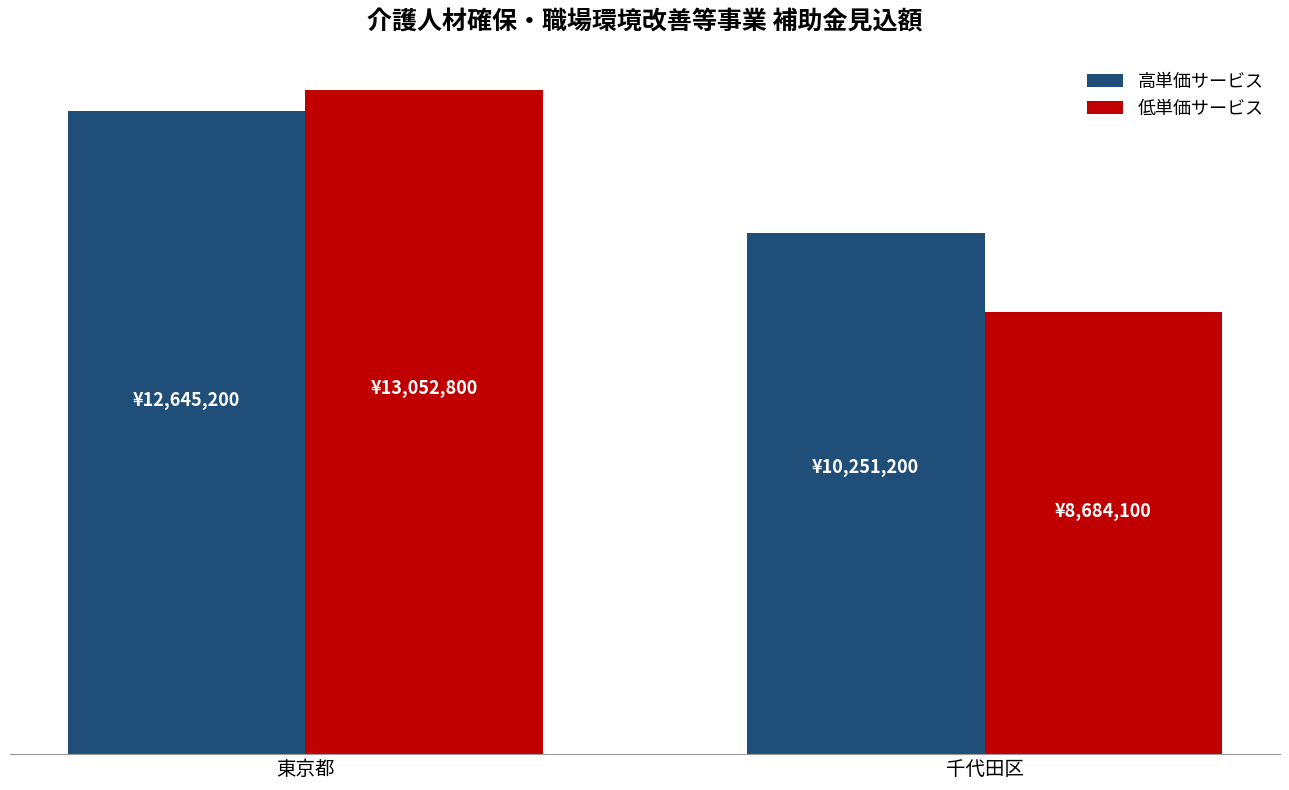

What are all the series names shown in the legend?

高単価サービス, 低単価サービス